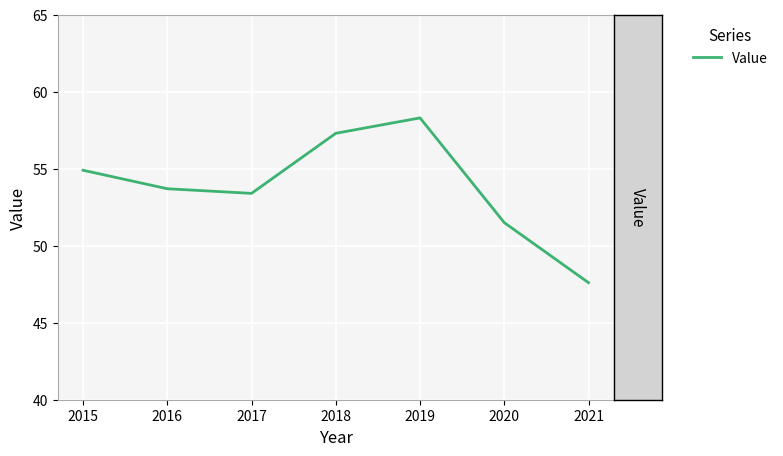

Count the number of data series in this chart.

1